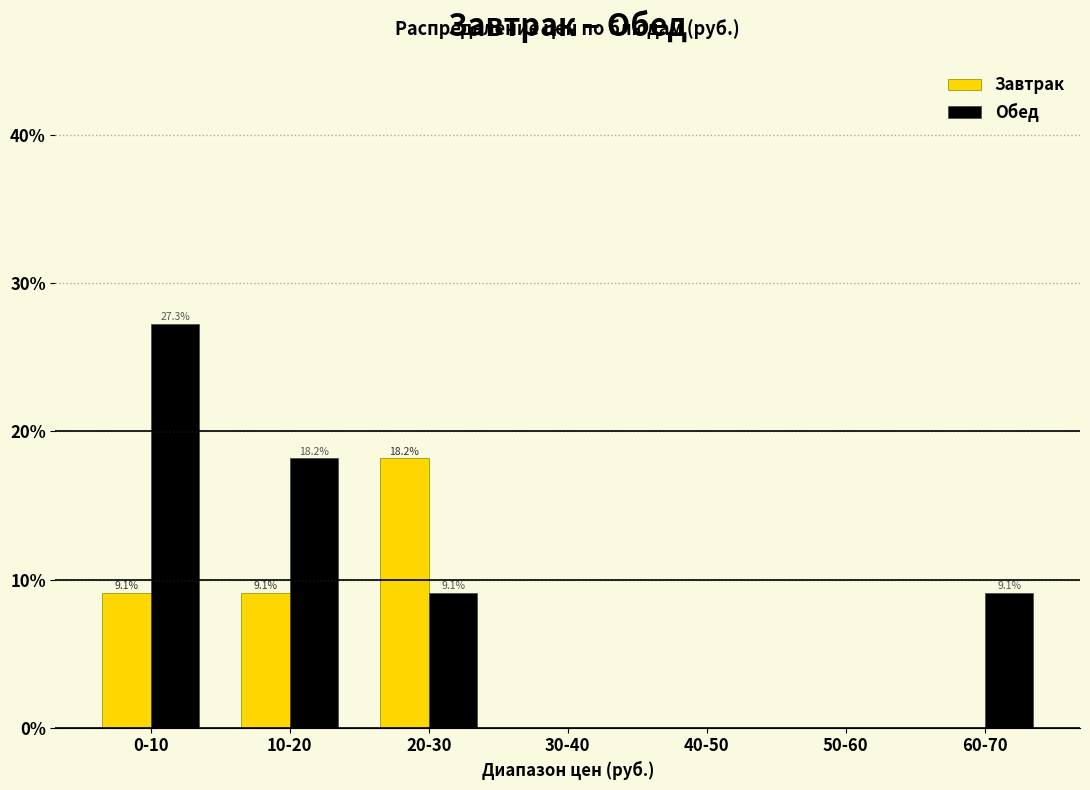

Reading right to left, list all the values displayed in this chart.

Завтрак: 60-70=0.0	50-60=0.0	40-50=0.0	30-40=0.0	20-30=18.2	10-20=9.1	0-10=9.1
Обед: 60-70=9.1	50-60=0.0	40-50=0.0	30-40=0.0	20-30=9.1	10-20=18.2	0-10=27.3